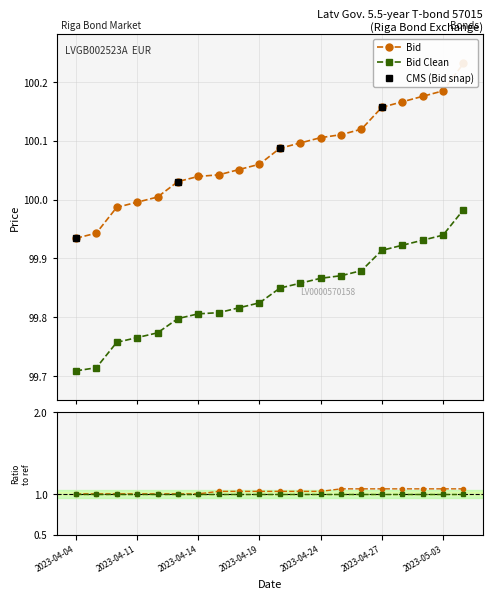

True or false: Bid Clean and Bid intersect in this chart.

False